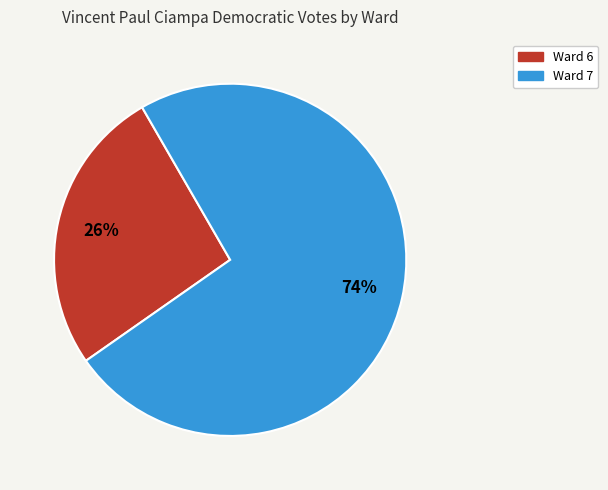

Which has a higher value, Ward 6 or Ward 7?

Ward 7